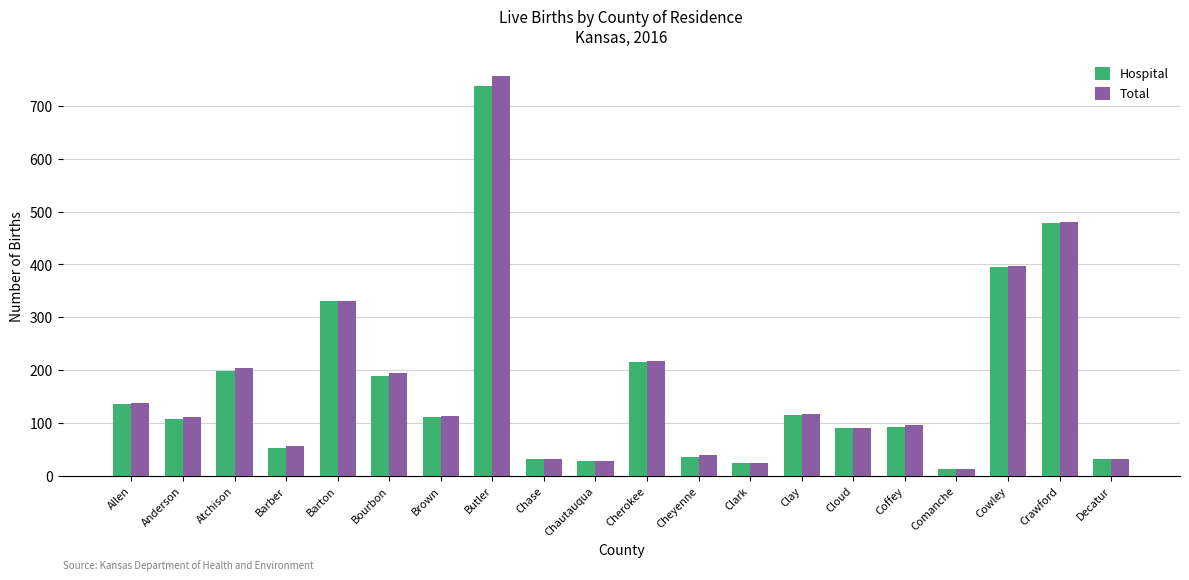

At which label does Total reach its peak?

Butler